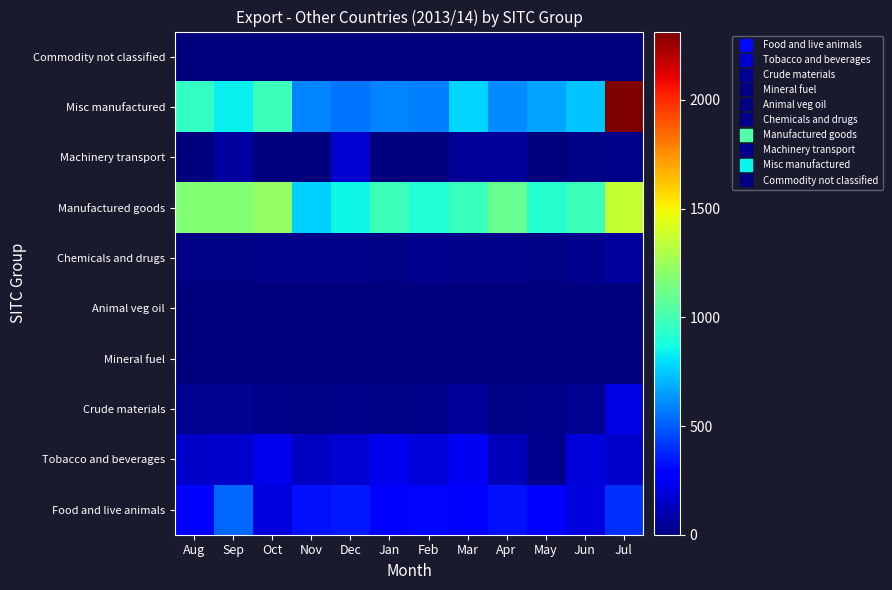

What is the greatest value displayed?

2314.2